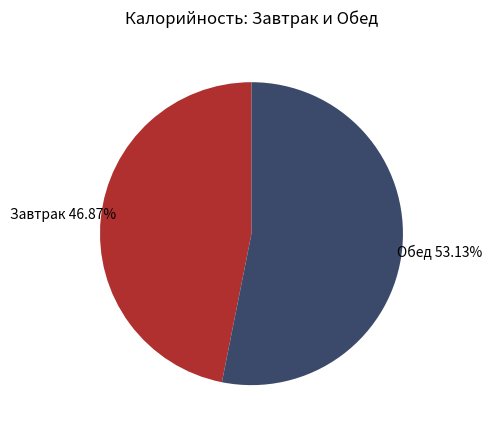

Which slice represents more than half of the pie?

Обед